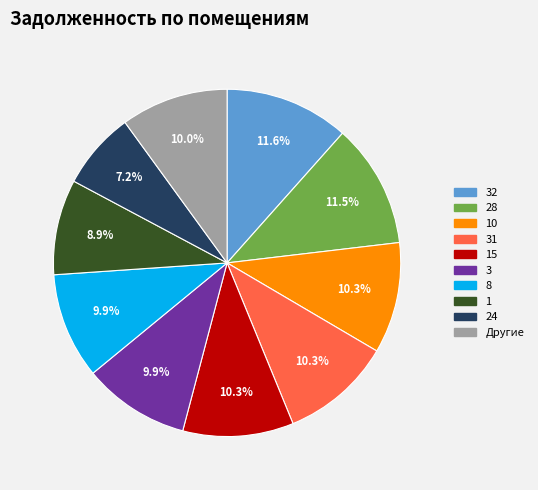

How many slices are in this pie chart?

10